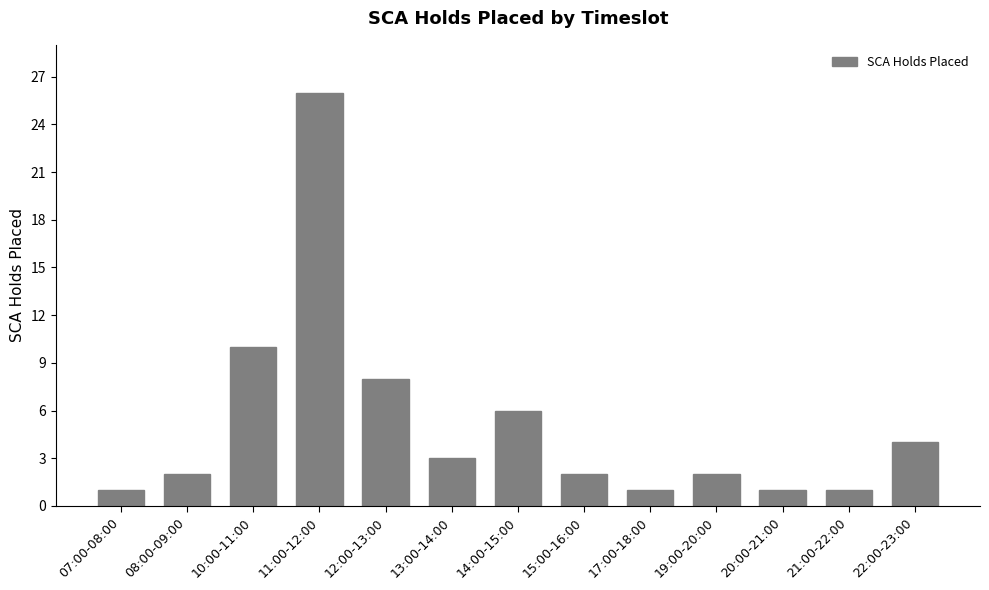

What is the greatest value displayed?

26